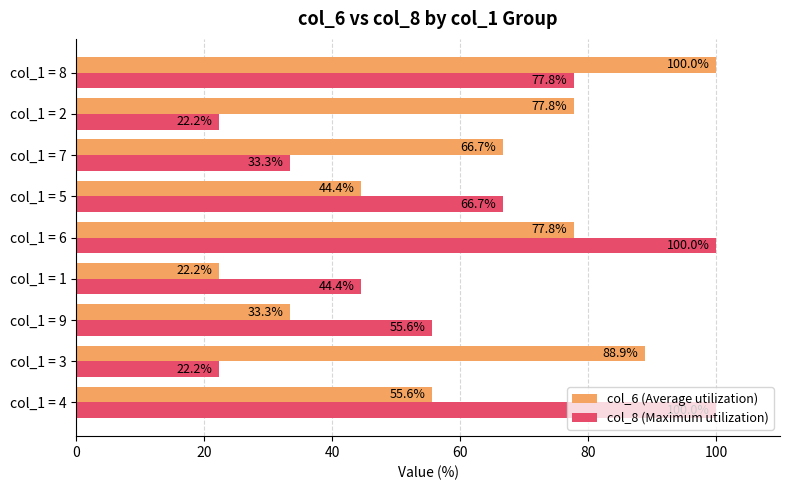

True or false: col_8 (Maximum utilization) has a value of 55.6 at col_1 = 9.

True